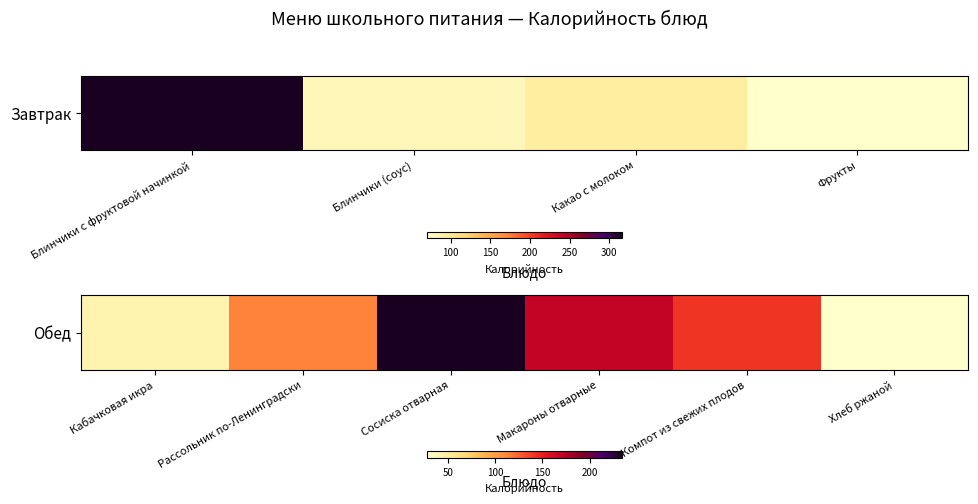

Count the number of data series in this chart.

1